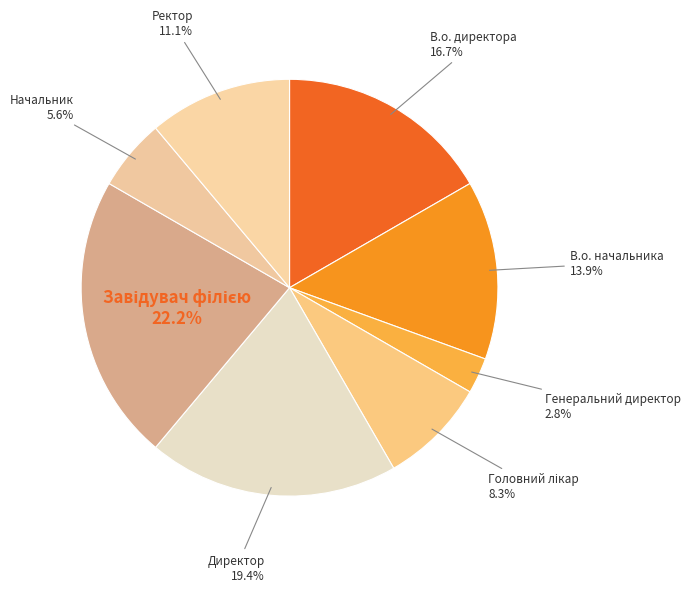

Rank the categories by value from highest to lowest.

Завідувач філією, Директор, В.о. директора, В.о. начальника, Ректор, Головний лікар, Начальник, Генеральний директор